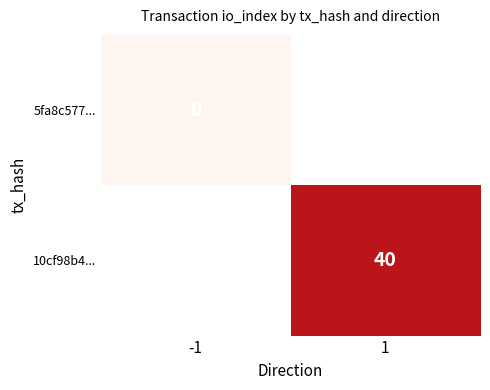

Which category has the highest value across all series?

1